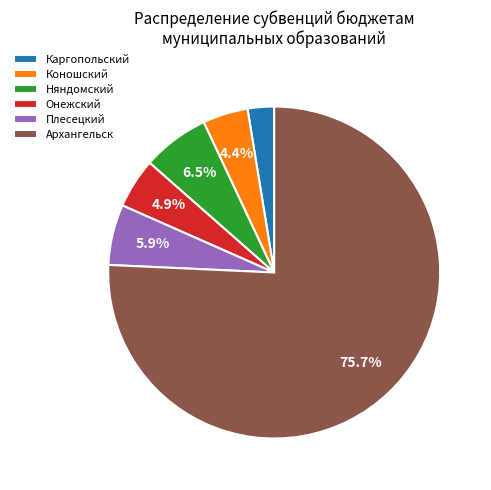

To the nearest percent, what is the average slice percentage?

17%